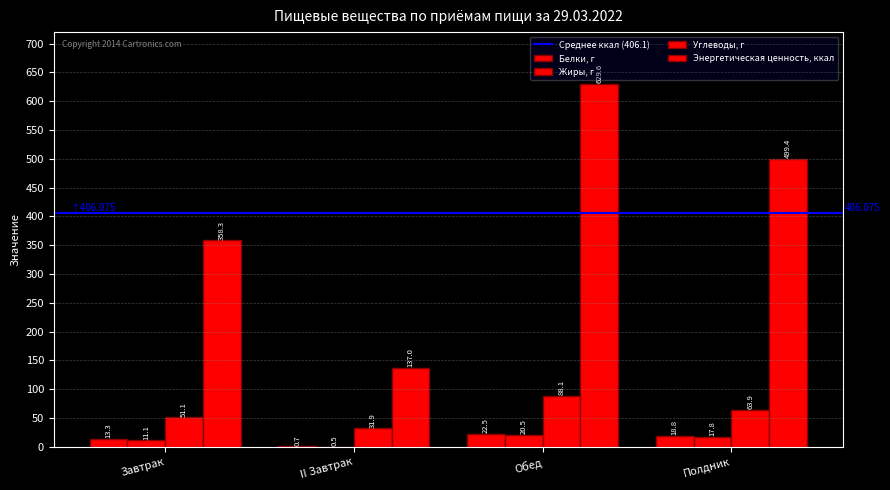

At which label is Белки, г closest to 11?

Завтрак